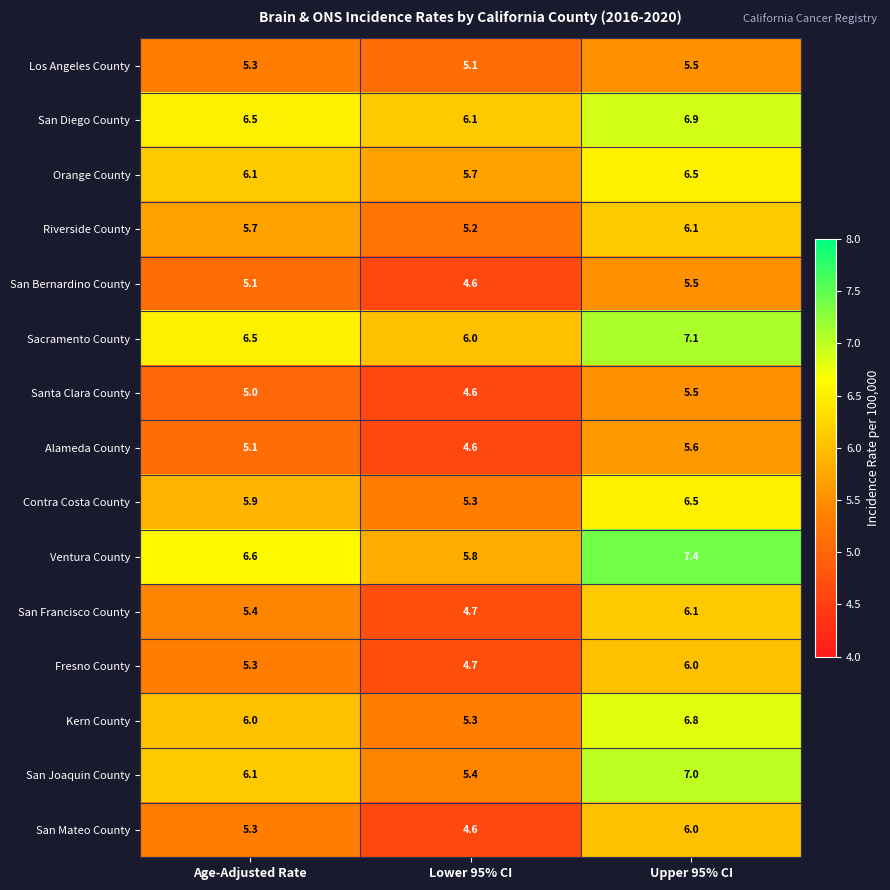

Which series changed the most between Age-Adjusted Rate and Upper 95% CI?

San Joaquin County